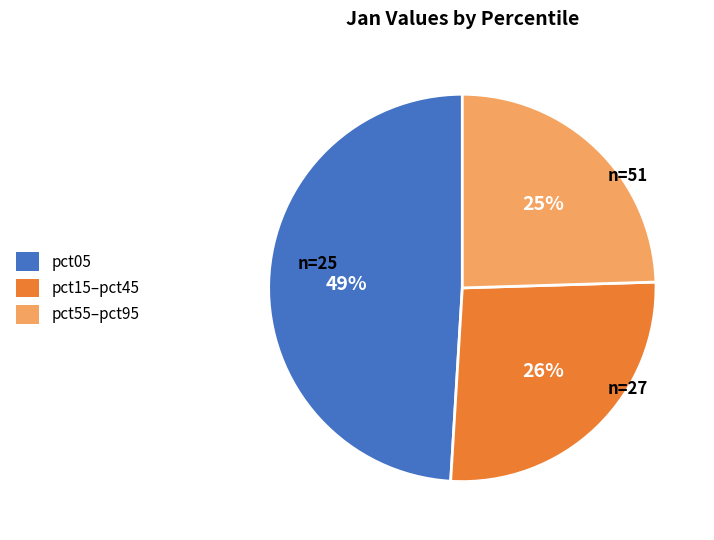

How many segments does this pie chart have?

3